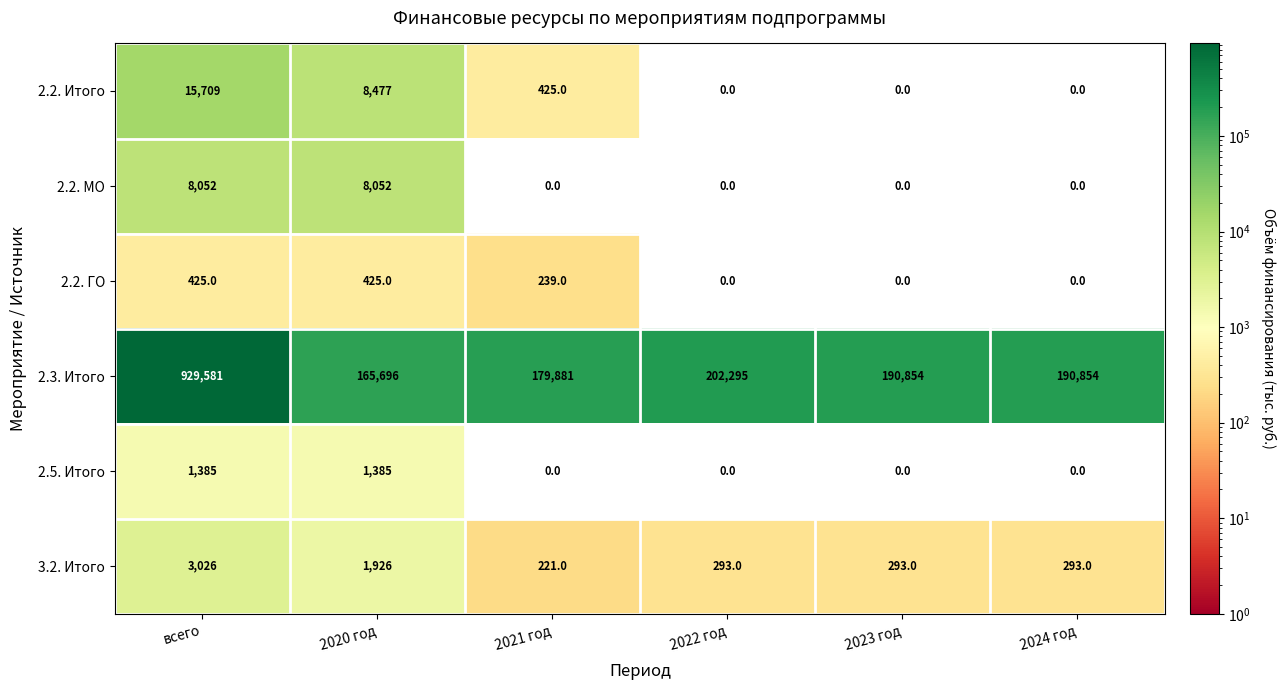

What is the minimum value for 2.3. Итого?

165696